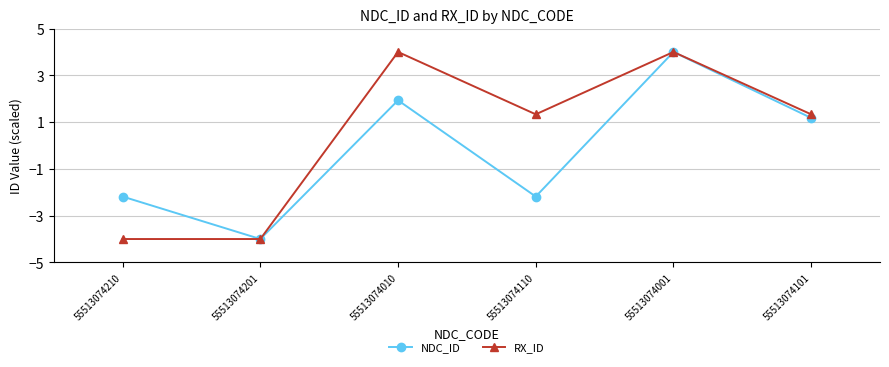

How many RX_ID values are between -4 and 4?

6